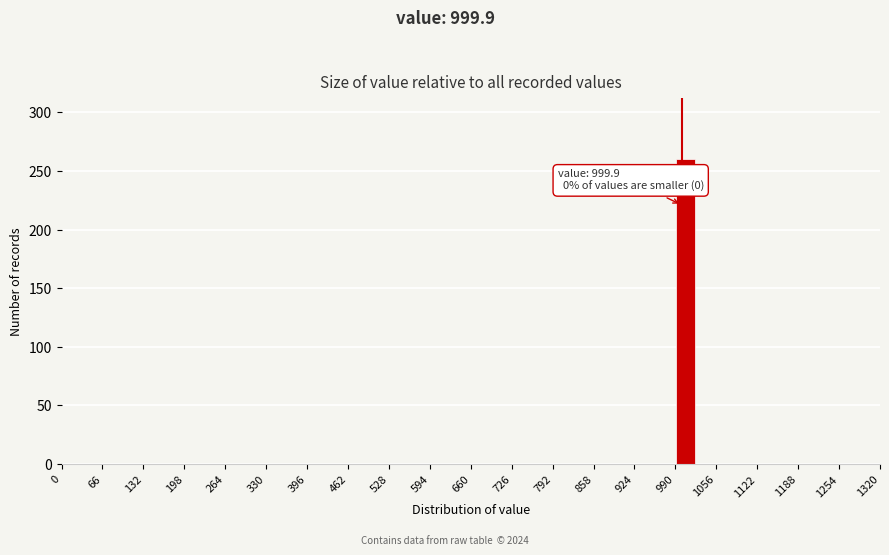

Around what value on the x-axis is the tallest bar? Give the approximate position of its centre, as read against the axis.

1010